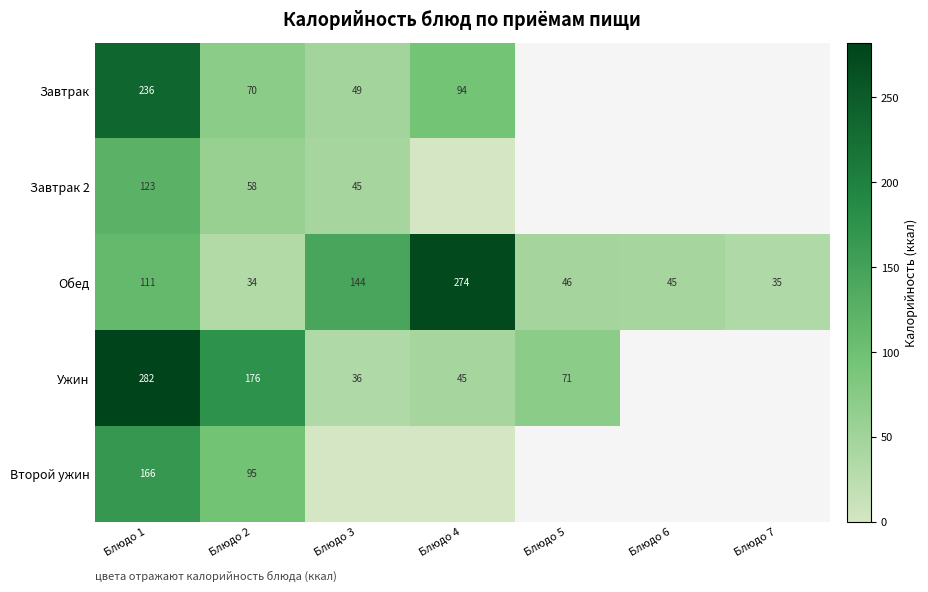

At which label does Ужин reach its minimum?

Блюдо 3